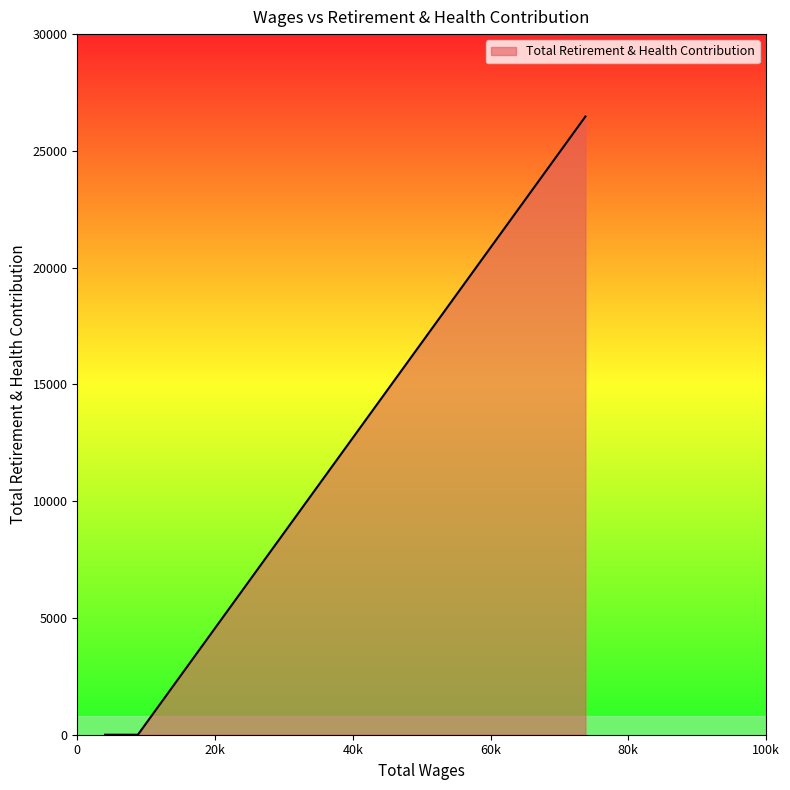

How many categories are shown in the chart?

3